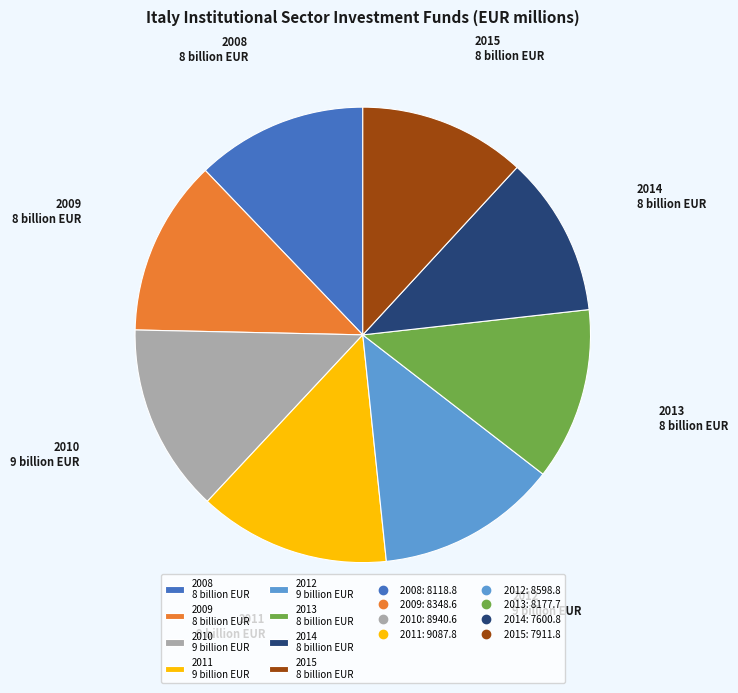

True or false: 2012 accounts for 3% of the total.

False